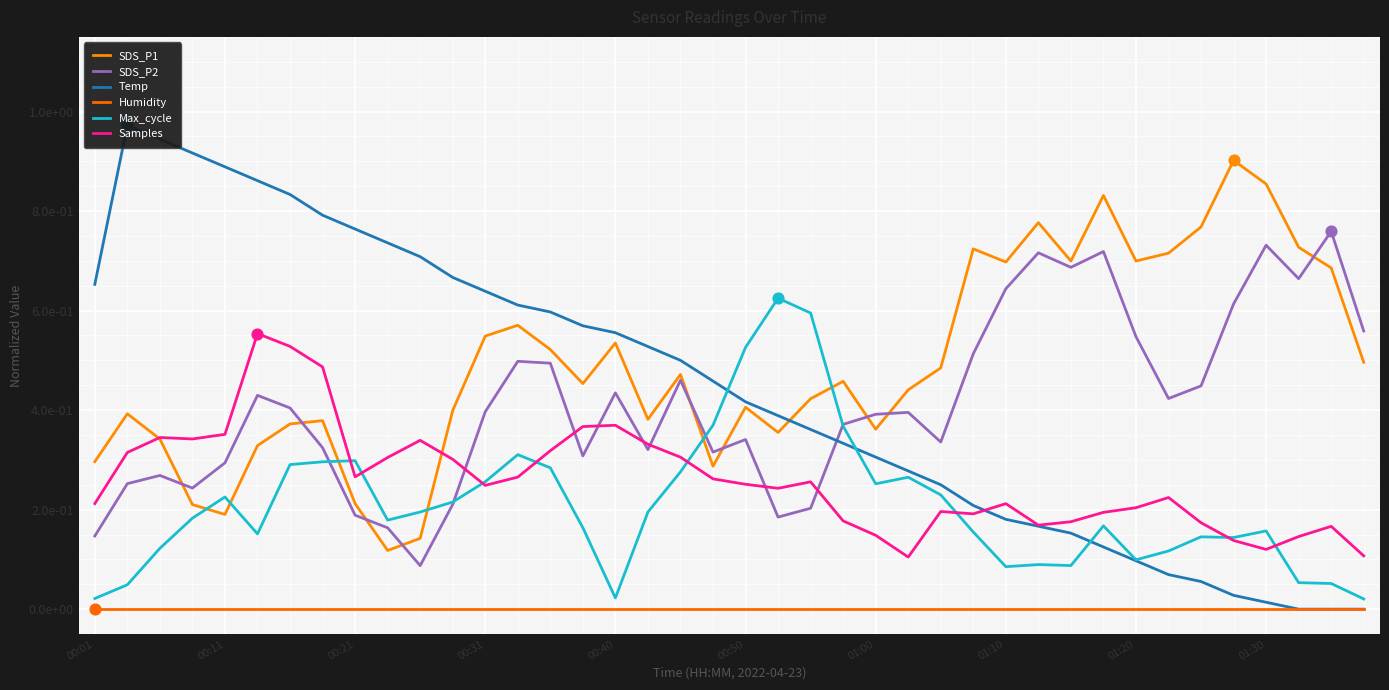

What is the total value across all series at 01:30?

1.9